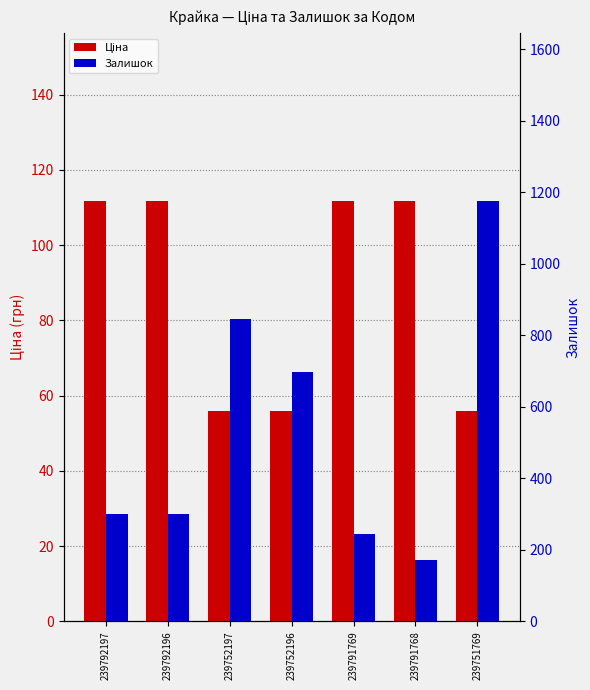

Which series has the largest range (max minus min)?

Залишок